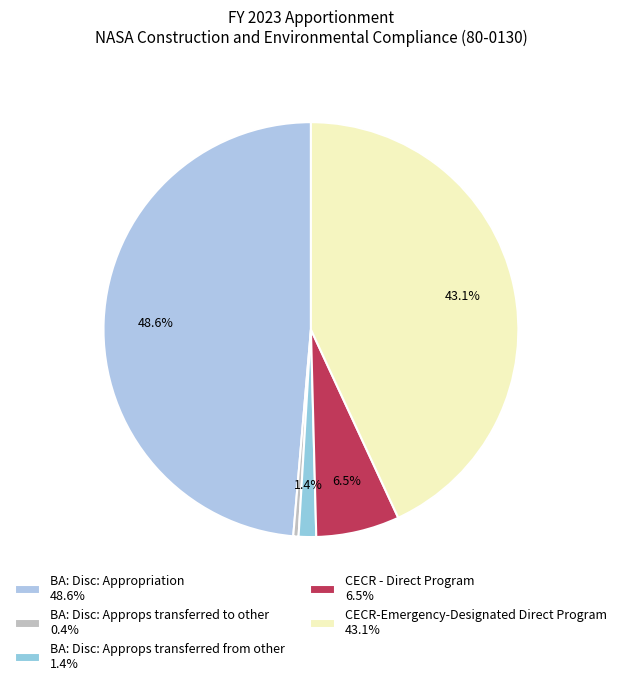

Count the number of slices in the pie.

5